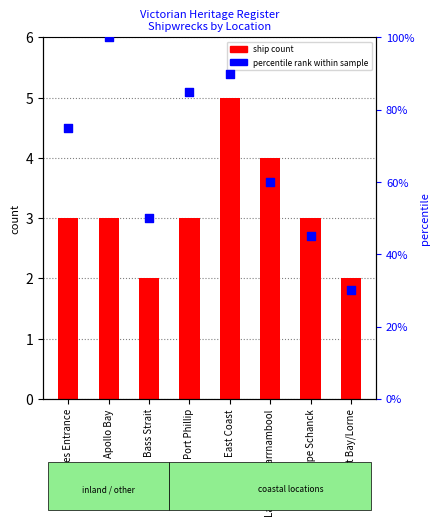

What are all the series names shown in the legend?

ship count, percentile rank within sample